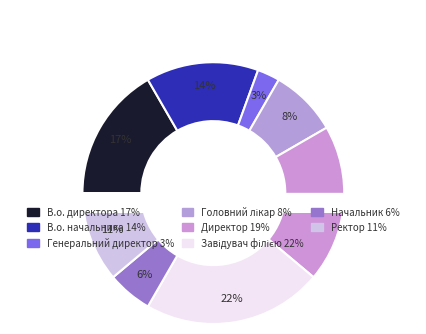

Is Завідувач філією the majority of the pie?

No